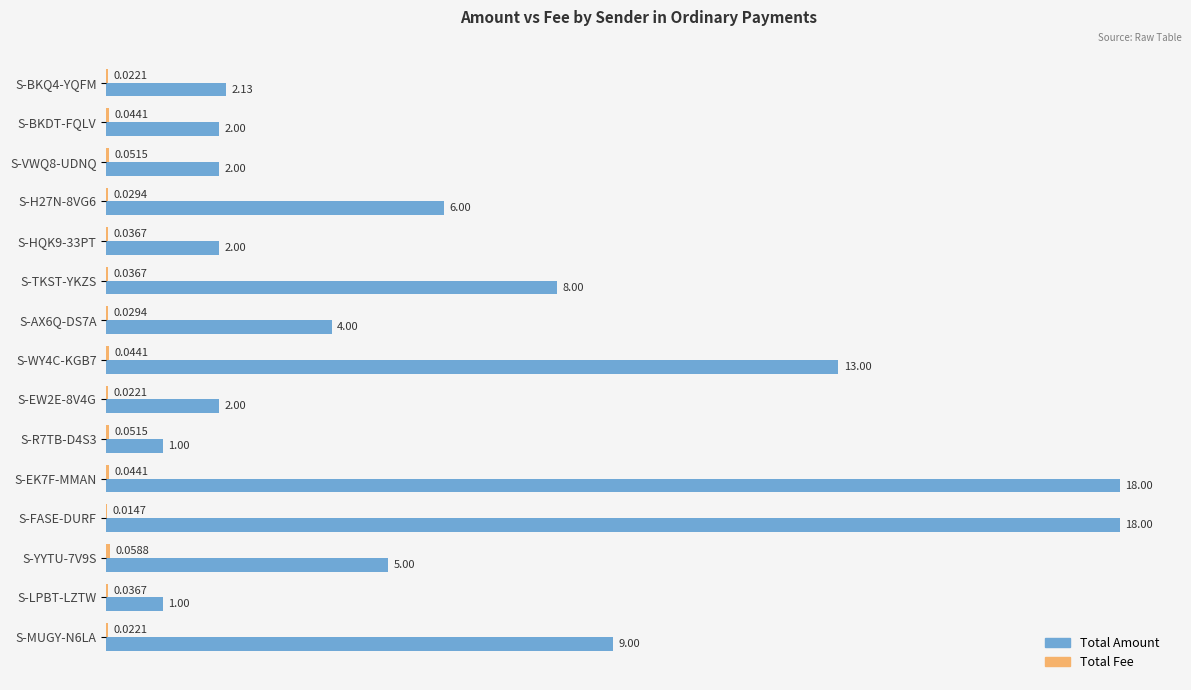

Which series has the largest total across all categories?

Total Amount